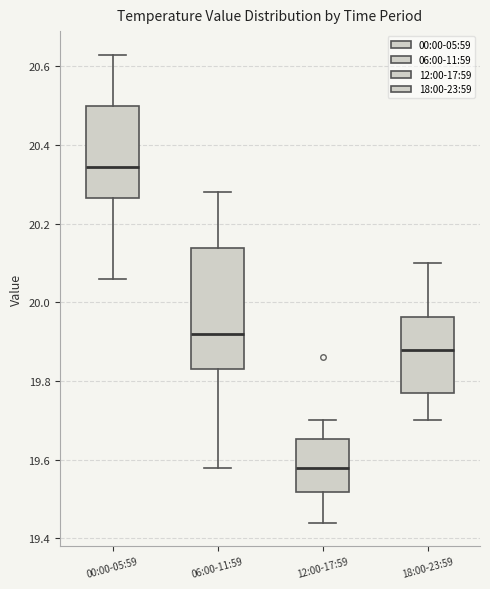

Which box is the tallest, from its lower edge to its upper edge?

06:00-11:59